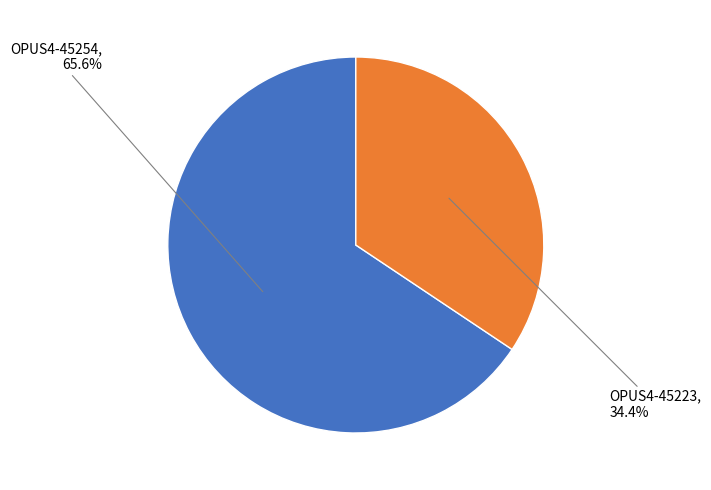

What is the largest slice in the pie chart?

OPUS4-45254